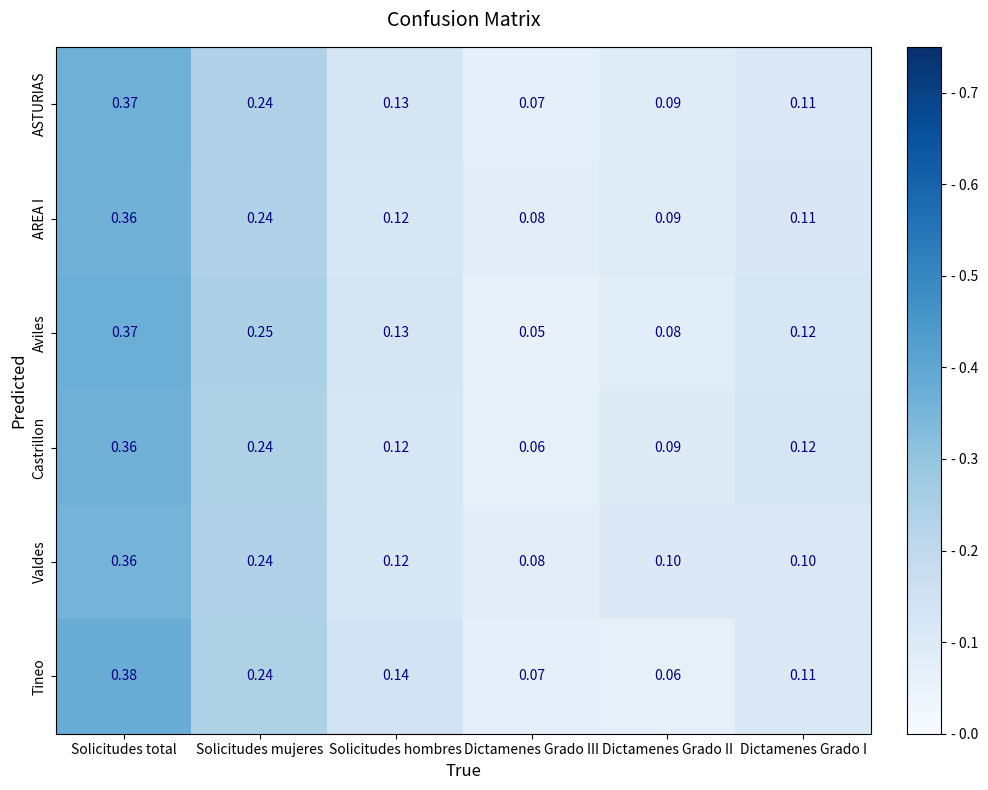

Which series has the largest total across all categories?

ASTURIAS